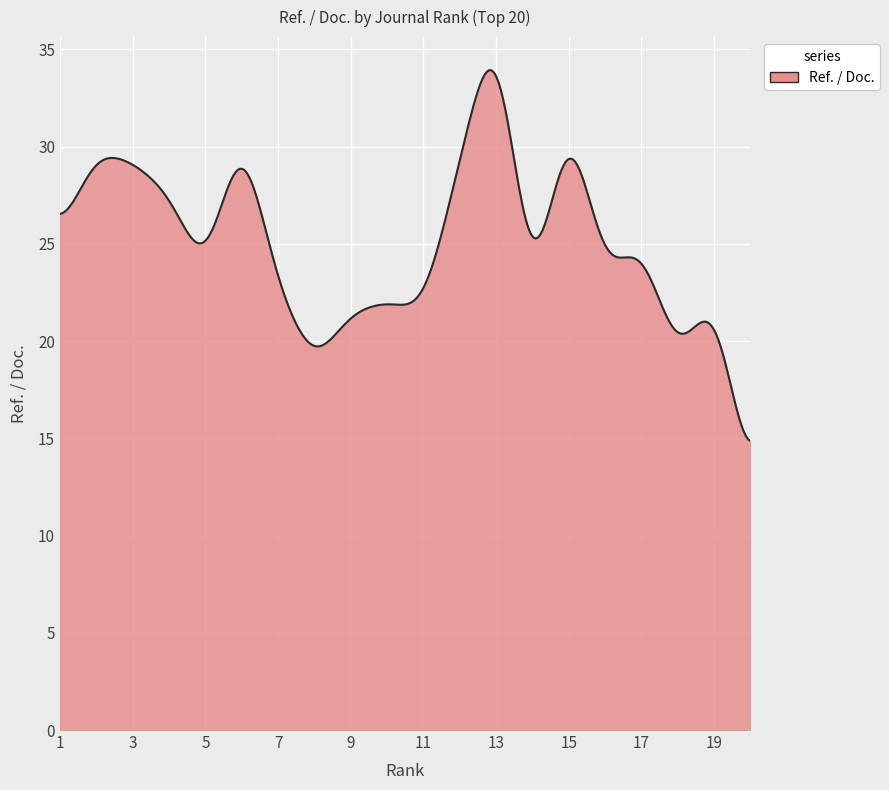

What is the difference between the maximum and minimum values?

19.1